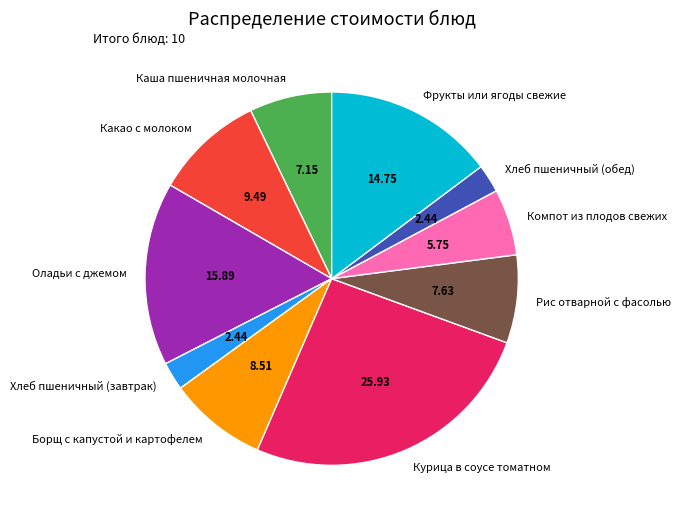

Is the sum of Фрукты или ягоды свежие and Рис отварной с фасолью greater than half?

No